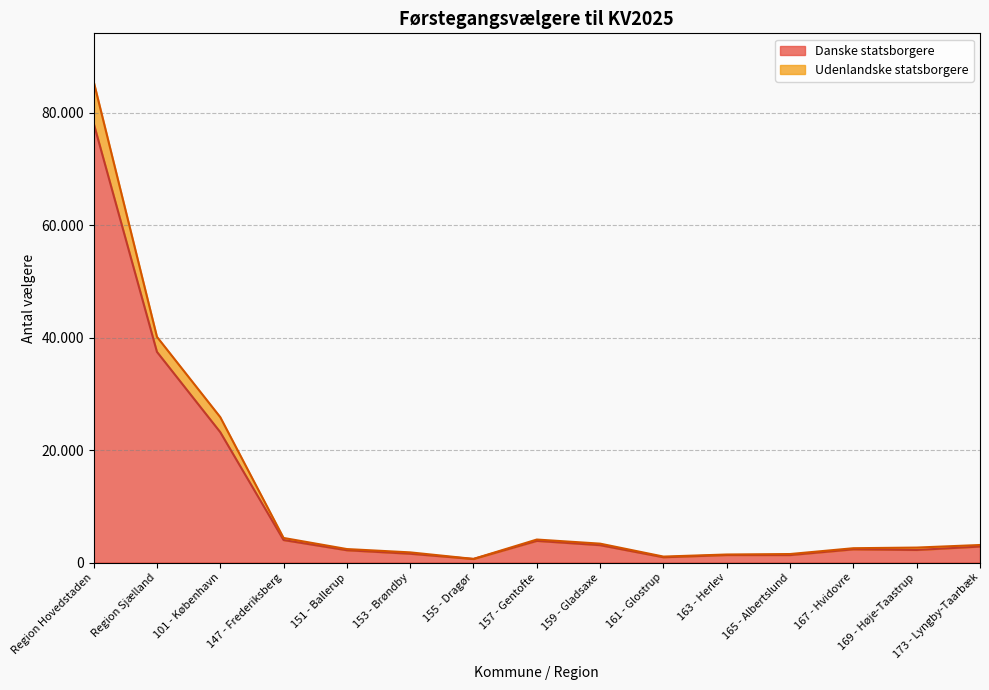

What is the label of the 13th point from the left?

167 - Hvidovre